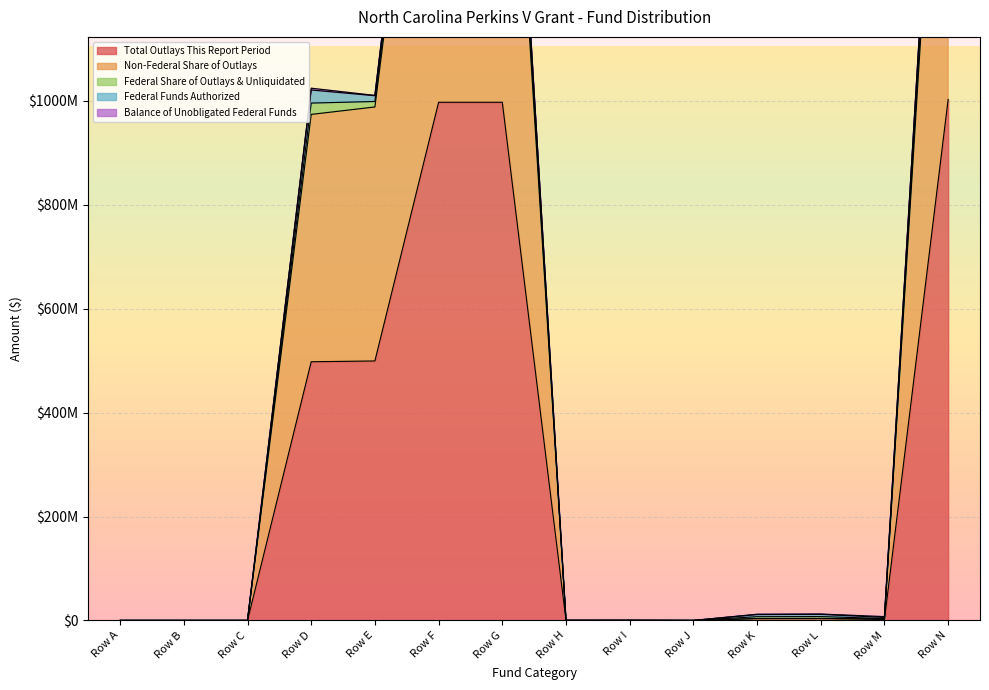

Does the chart display data point markers on the line(s)?

No